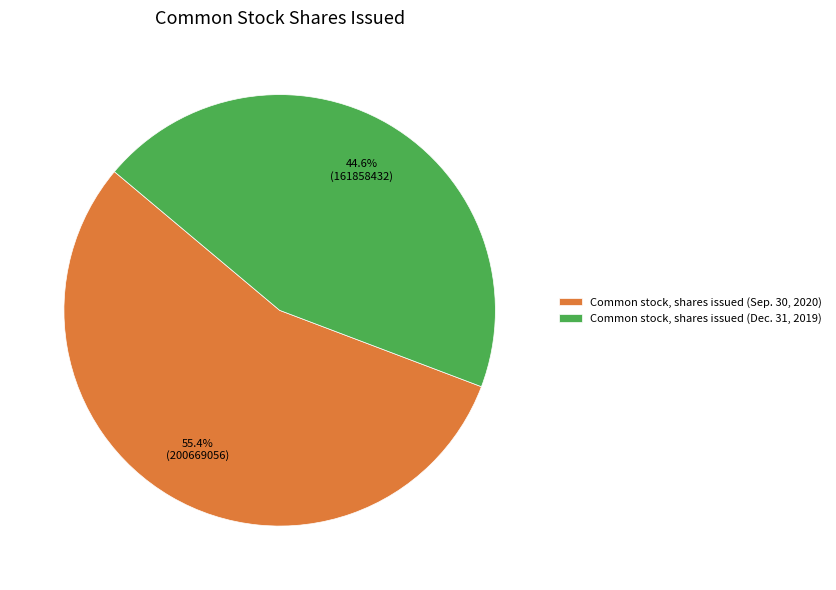

What is the total percentage of Common stock, shares issued (Dec. 31, 2019) and Common stock, shares issued (Sep. 30, 2020)?

100.0%